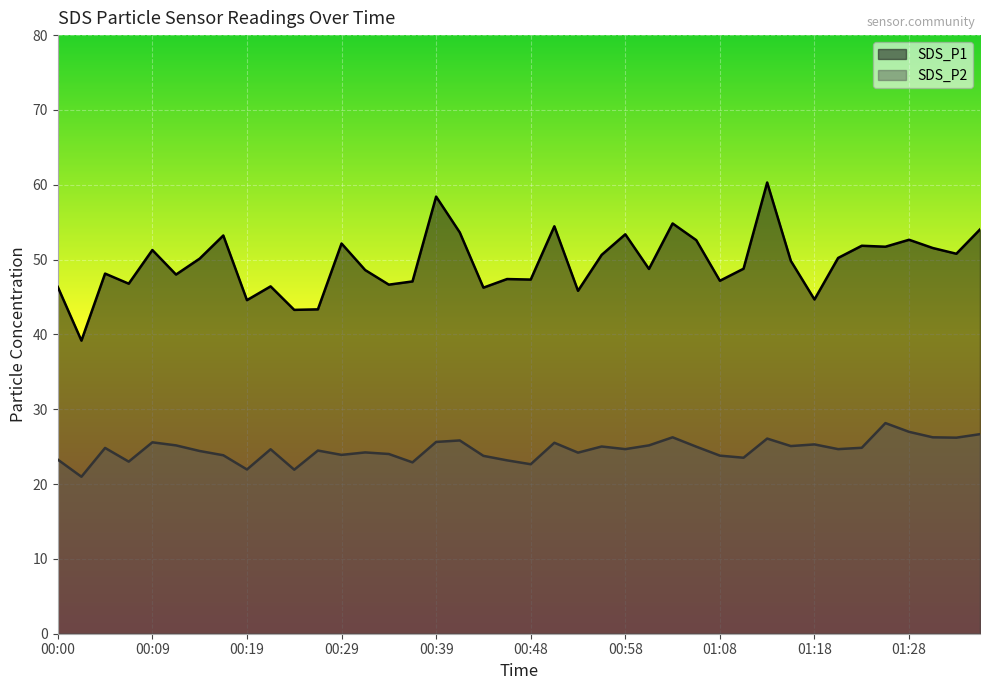

What is the minimum value for SDS_P2?

21.0